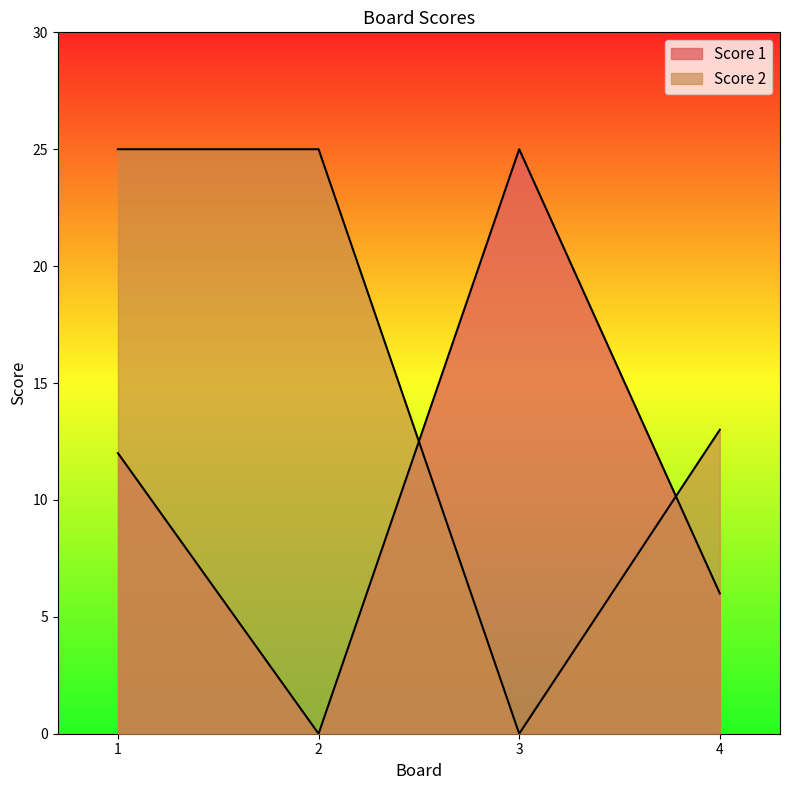

Reading left to right, transcribe all the data shown in this chart.

Score 1: 1=12	2=0	3=25	4=6
Score 2: 1=25	2=25	3=0	4=13